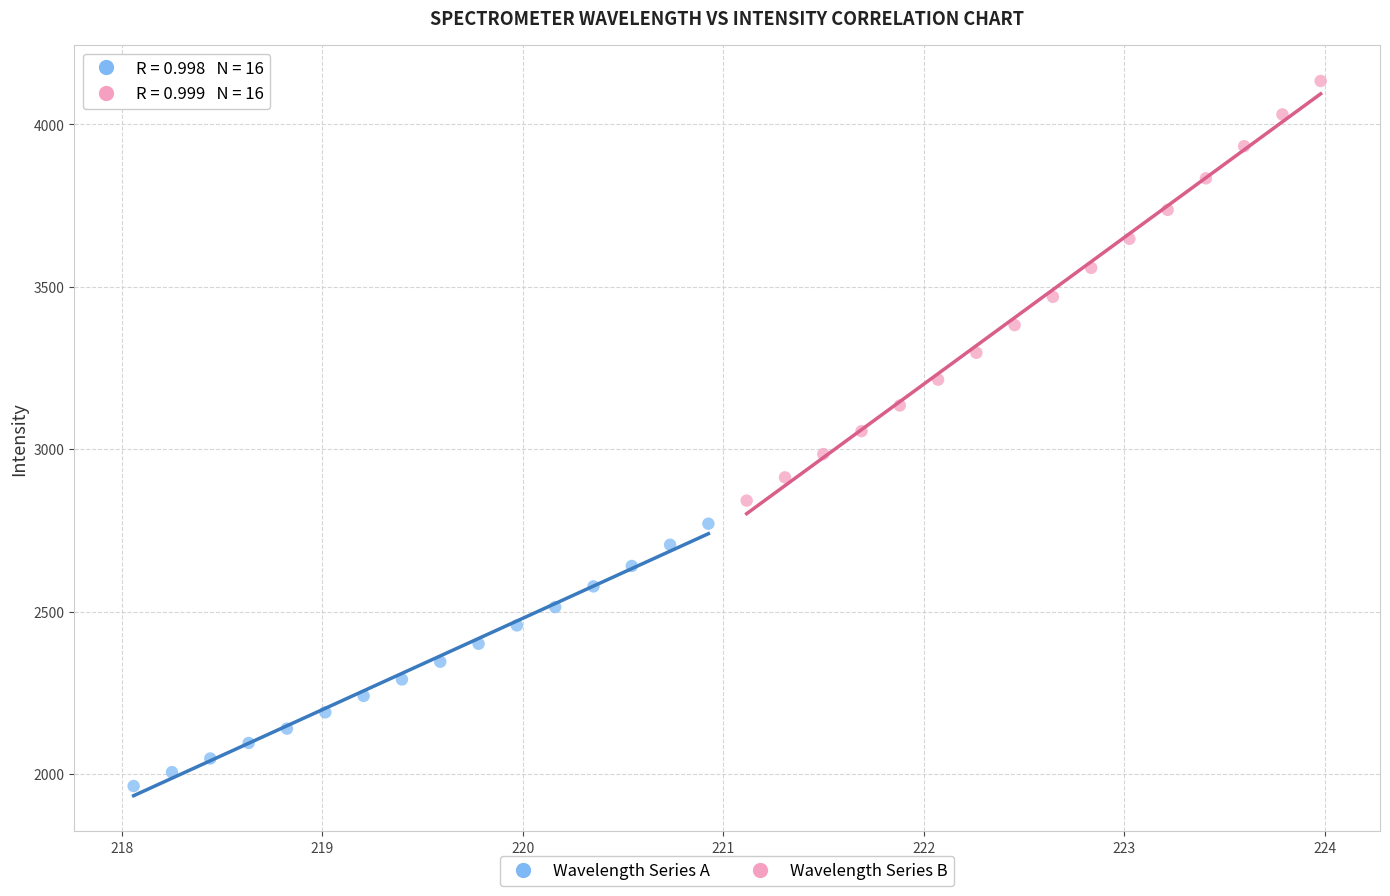

Which series contains the highest Y value?

Wavelength Series B